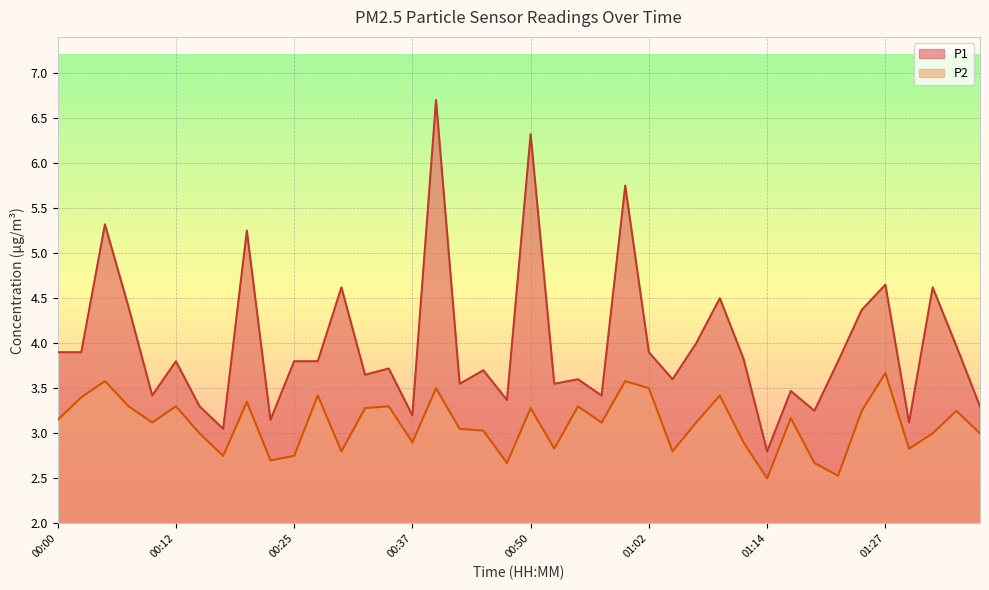

What are all the series names shown in the legend?

P1, P2